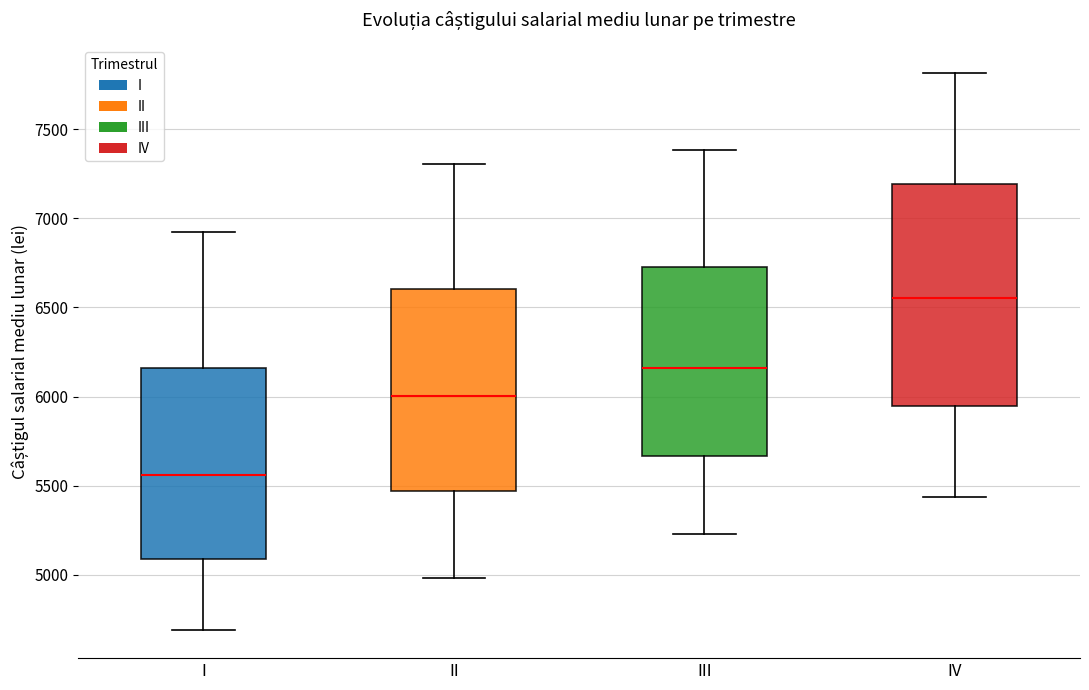

Comparing the boxes themselves (not the whiskers), which one is the tallest?

IV